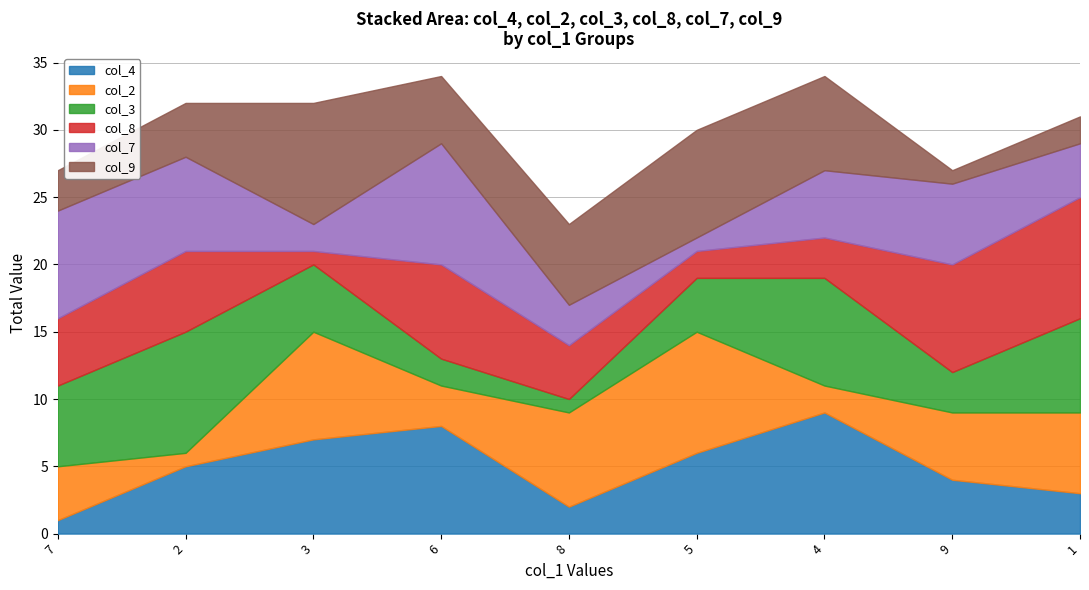

What is the value of the col_2 point at the 6th from the left?

9